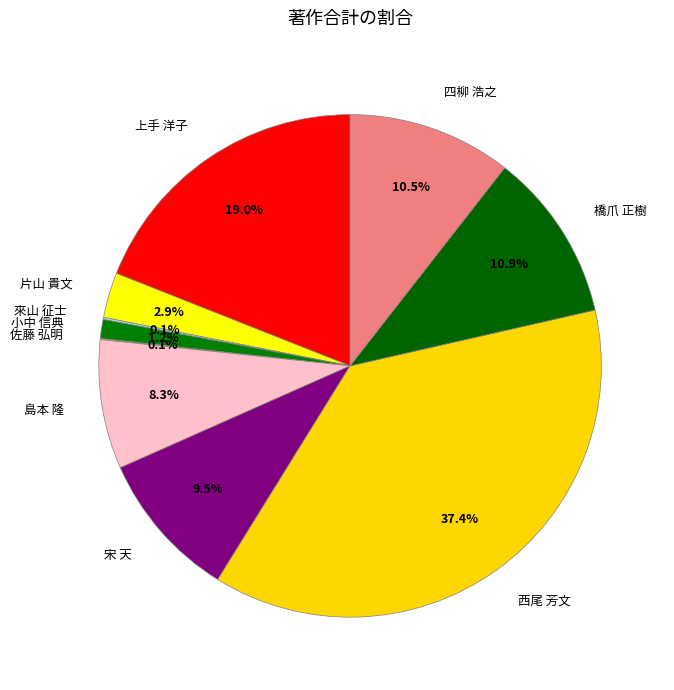

Which category has the biggest portion of the pie?

西尾 芳文